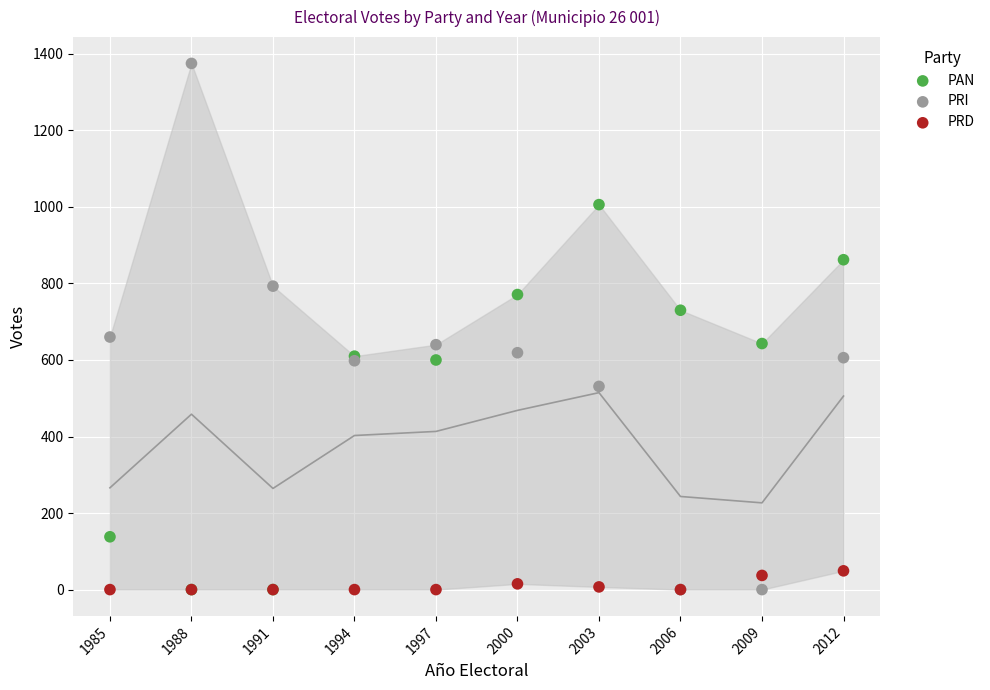

Across all series, what Y value is closest to 687?

660